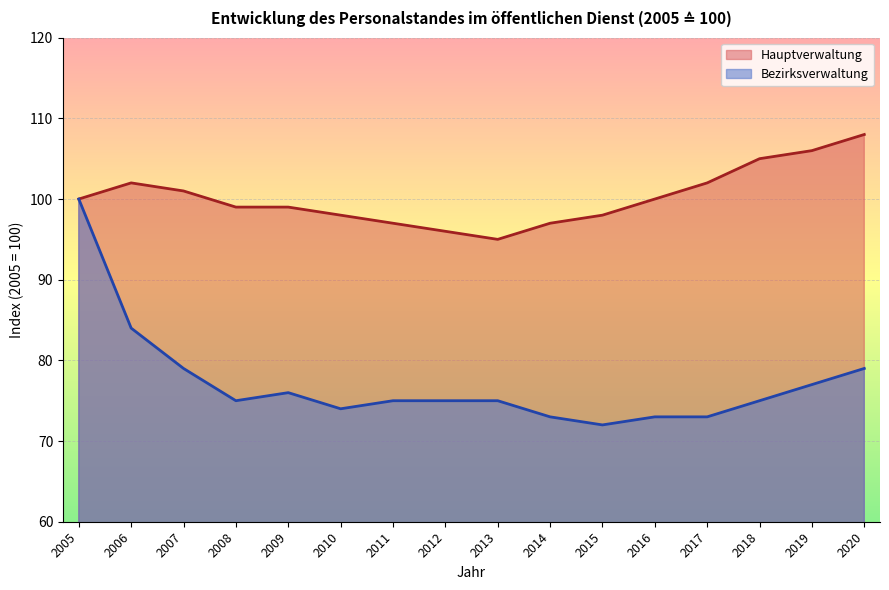

At which label does Hauptverwaltung first exceed 100?

2006